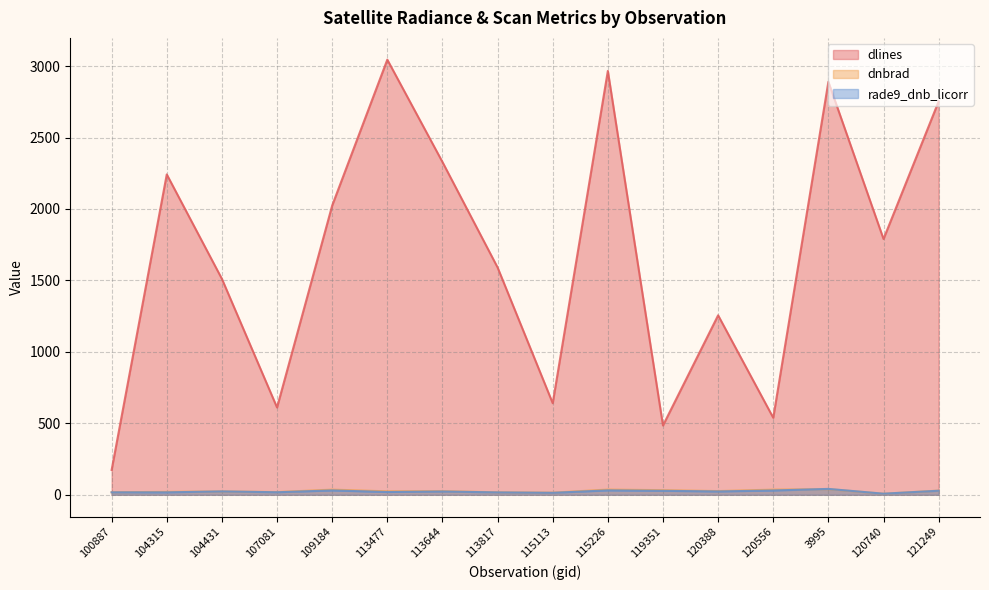

Is it true that dnbrad equals 24.2 at 113477?

True